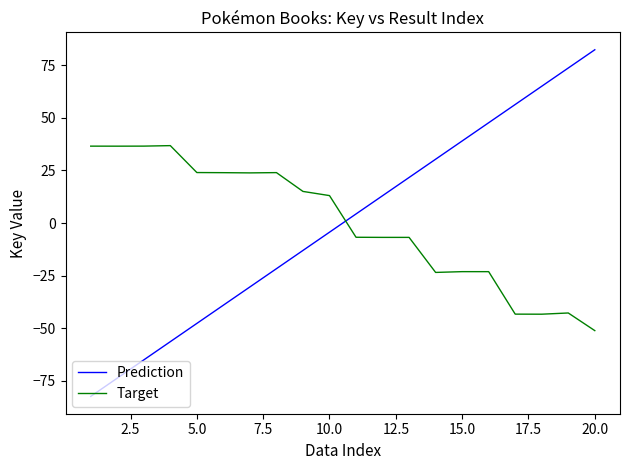

Is this an area chart (filled region under the line)?

No